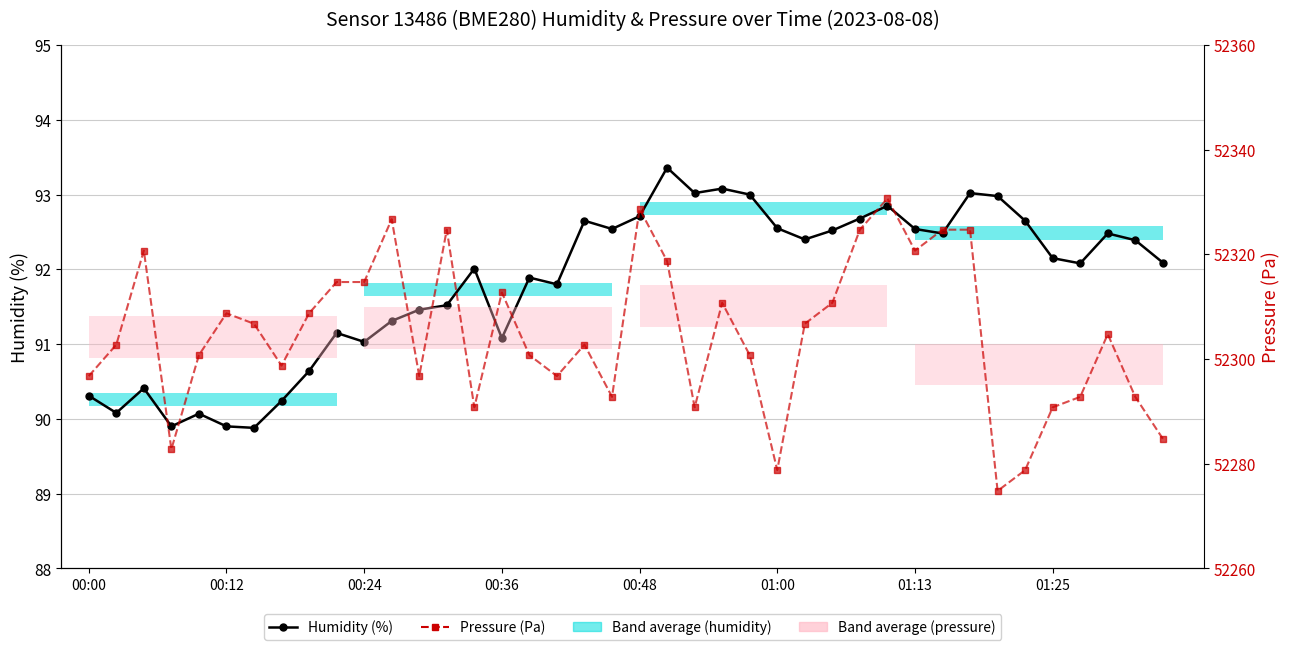

Rank the series at 00:00 from highest to lowest value.

Pressure (Pa), Humidity (%)